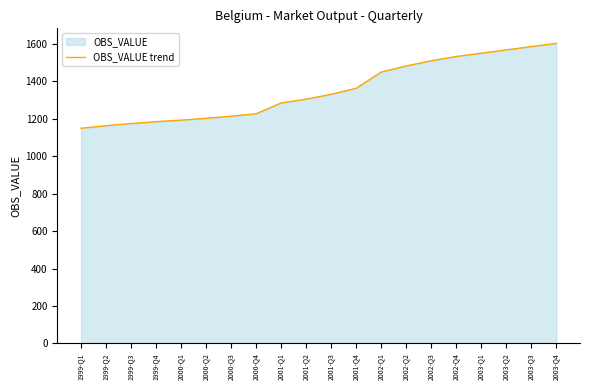

Reading left to right, what are all the values shown in this chart?

1999-Q1=1149.3	1999-Q2=1162.9	1999-Q3=1174.6	1999-Q4=1184.5	2000-Q1=1192.7	2000-Q2=1202.4	2000-Q3=1213.7	2000-Q4=1226.6	2001-Q1=1284.5	2001-Q2=1304.7	2001-Q3=1330.7	2001-Q4=1362.5	2002-Q1=1449.5	2002-Q2=1482.1	2002-Q3=1509.7	2002-Q4=1532.4	2003-Q1=1550.2	2003-Q2=1567.9	2003-Q3=1585.4	2003-Q4=1602.9